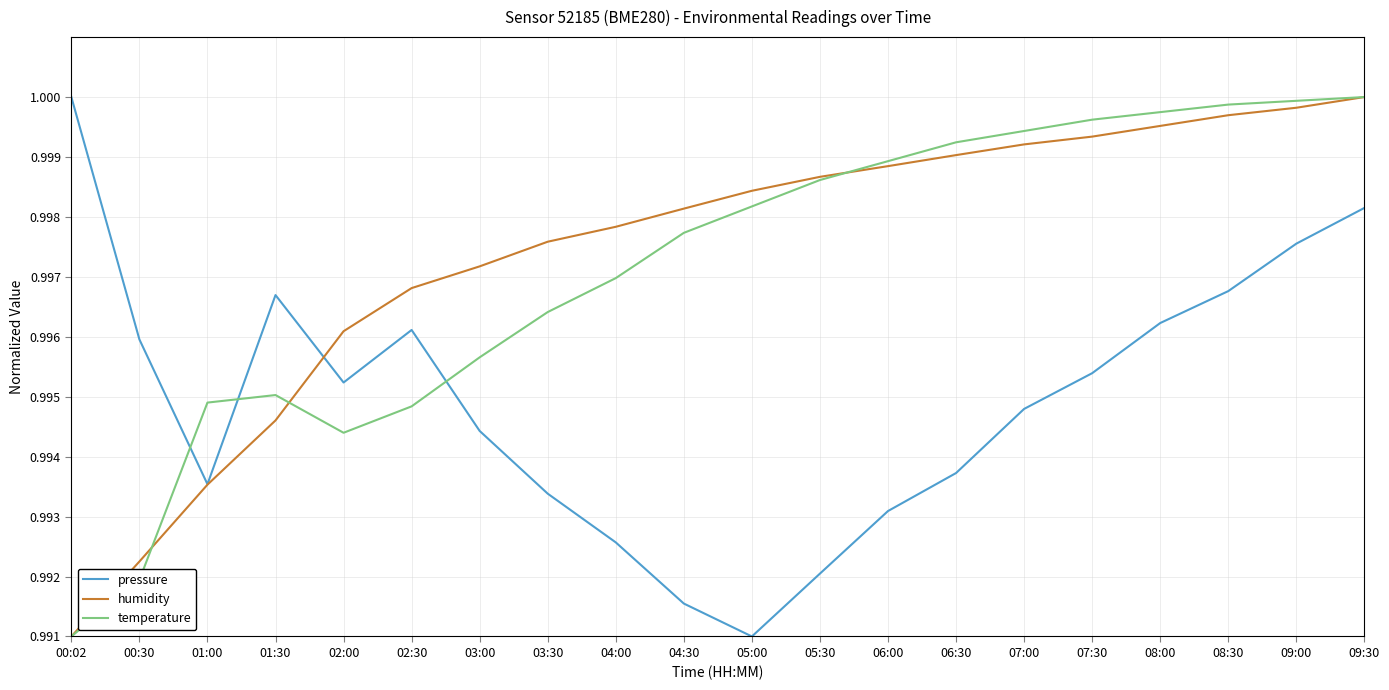

The value of pressure at 03:30 is 1.0. True or false?

True